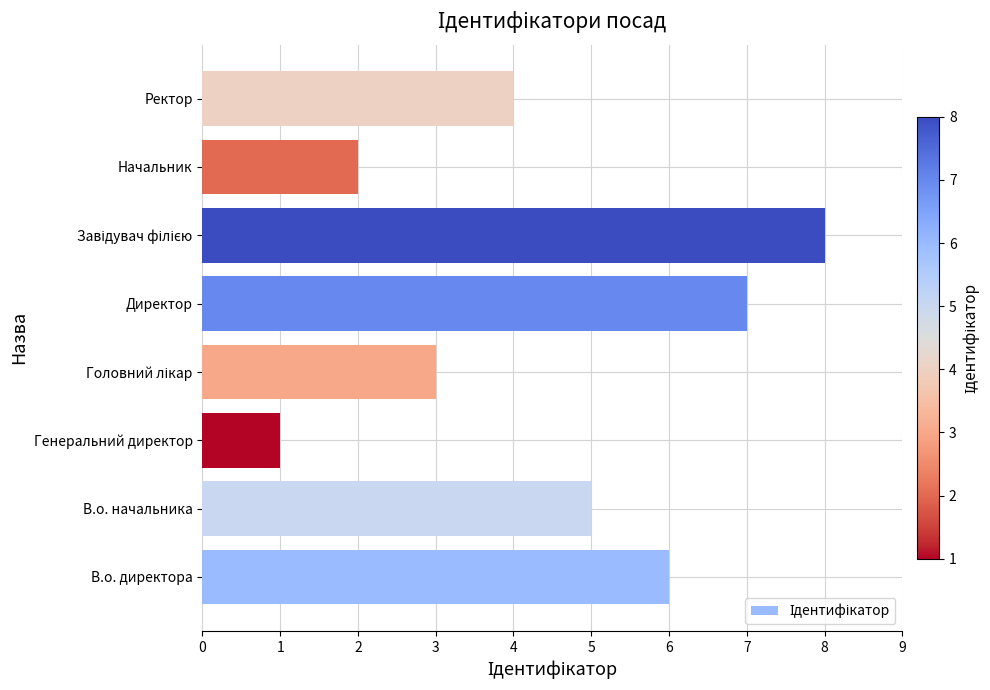

Does the chart contain stacked bars?

No